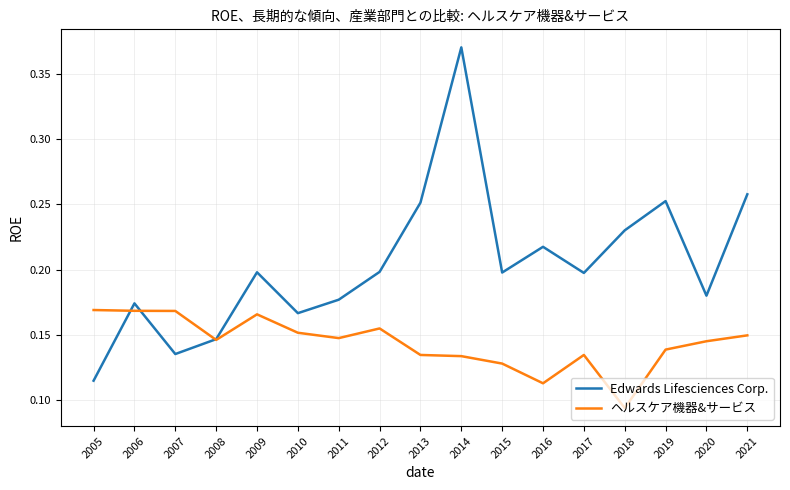

At how many categories does at least one series exceed 0?

17